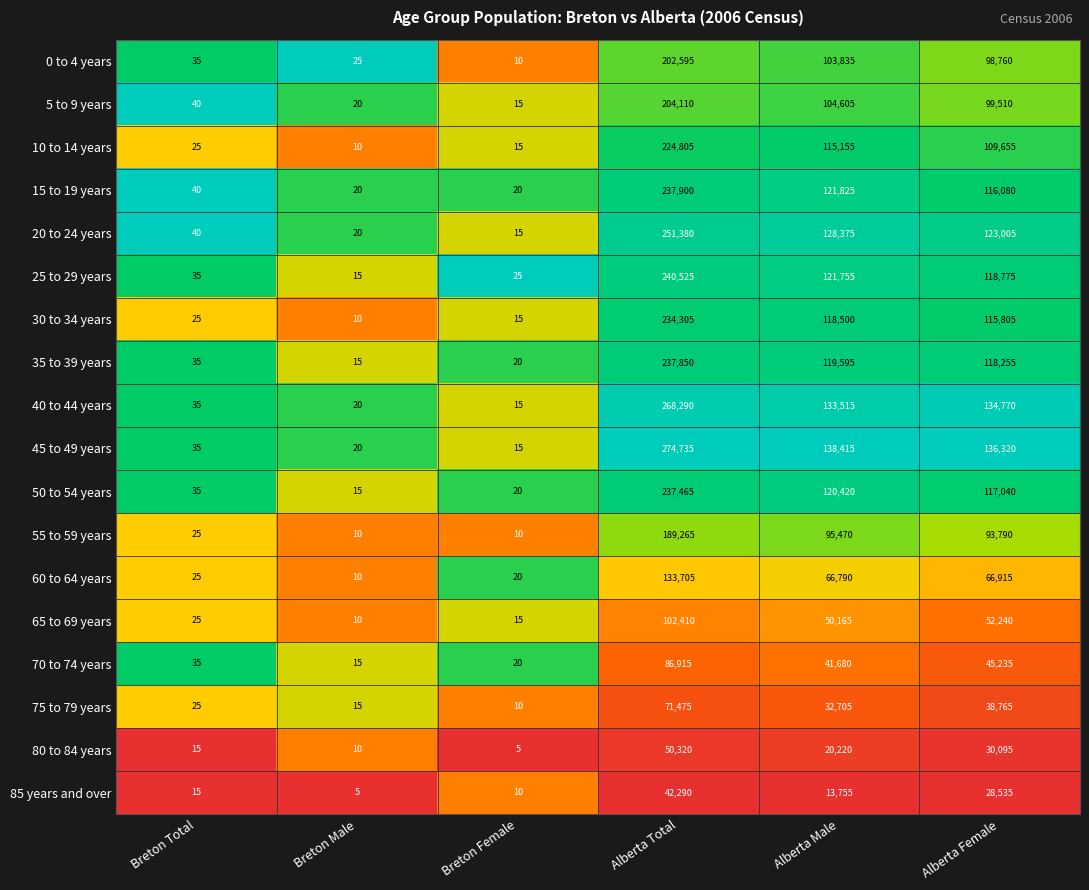

What is the difference between the 50 to 54 years values at Breton Female and Alberta Male?

120400